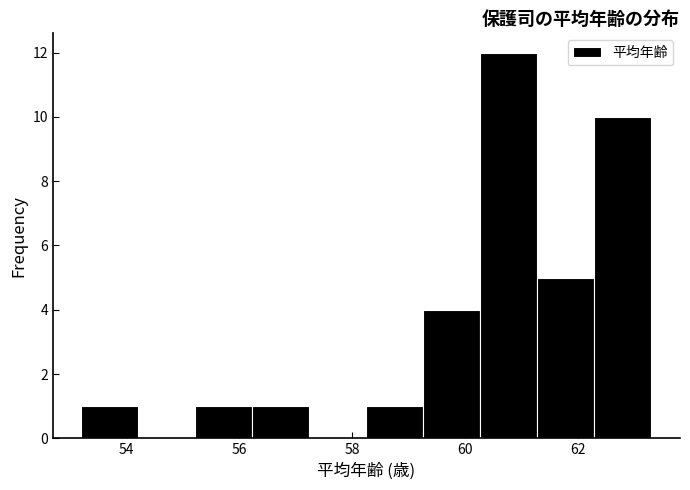

Reading left to right, transcribe this chart: for each bar, give the range it covers on the x-axis and its height. Neither the bar edges nor the heights are printed on the chart, so give them approximately, as read against the axes.

53.2 to 54.2: 1
54.2 to 55.2: 0
55.2 to 56.2: 1
56.2 to 57.2: 1
57.2 to 58.2: 0
58.2 to 59.2: 1
59.2 to 60.2: 4
60.2 to 61.2: 12
61.2 to 62.2: 5
62.2 to 63.4: 10